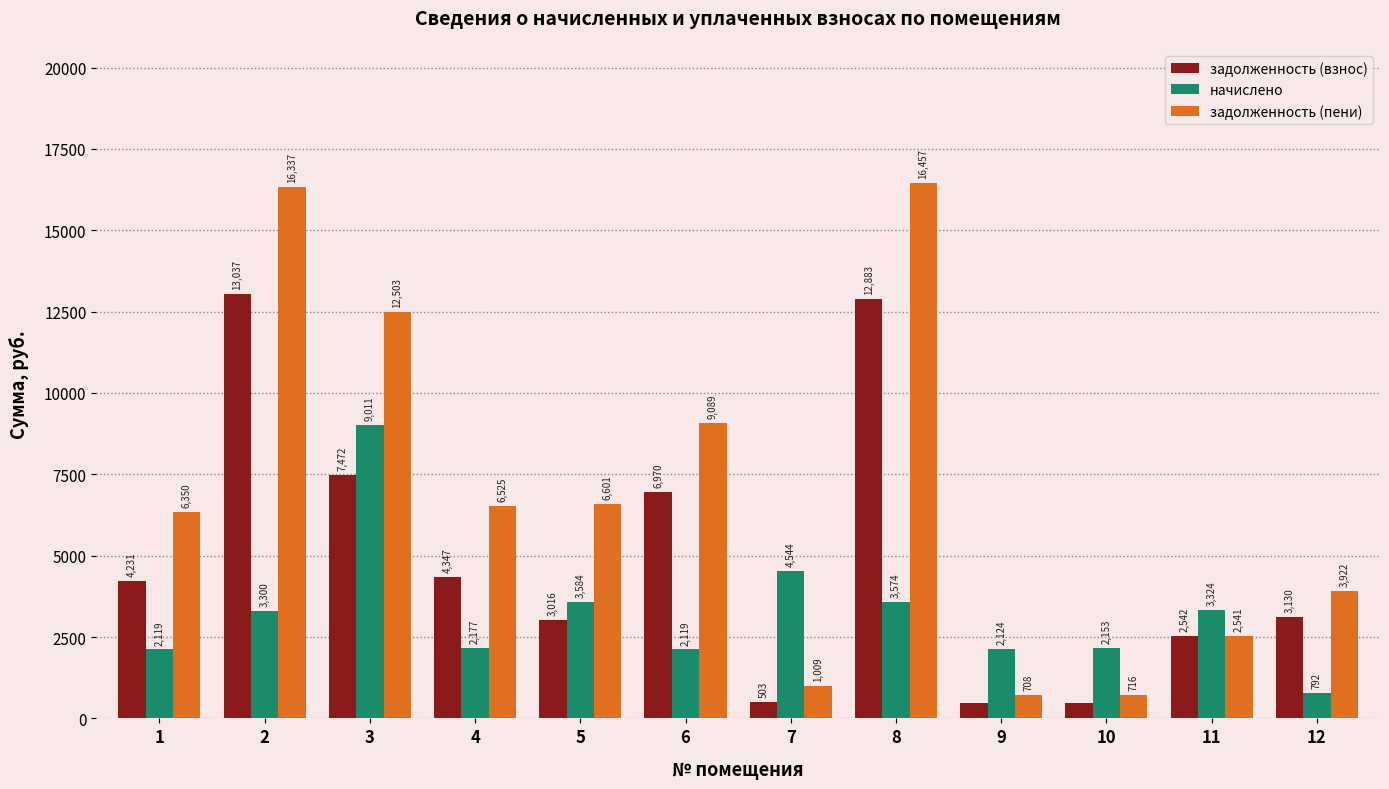

True or false: задолженность (взнос) has a value of 471.5 at 9.

True